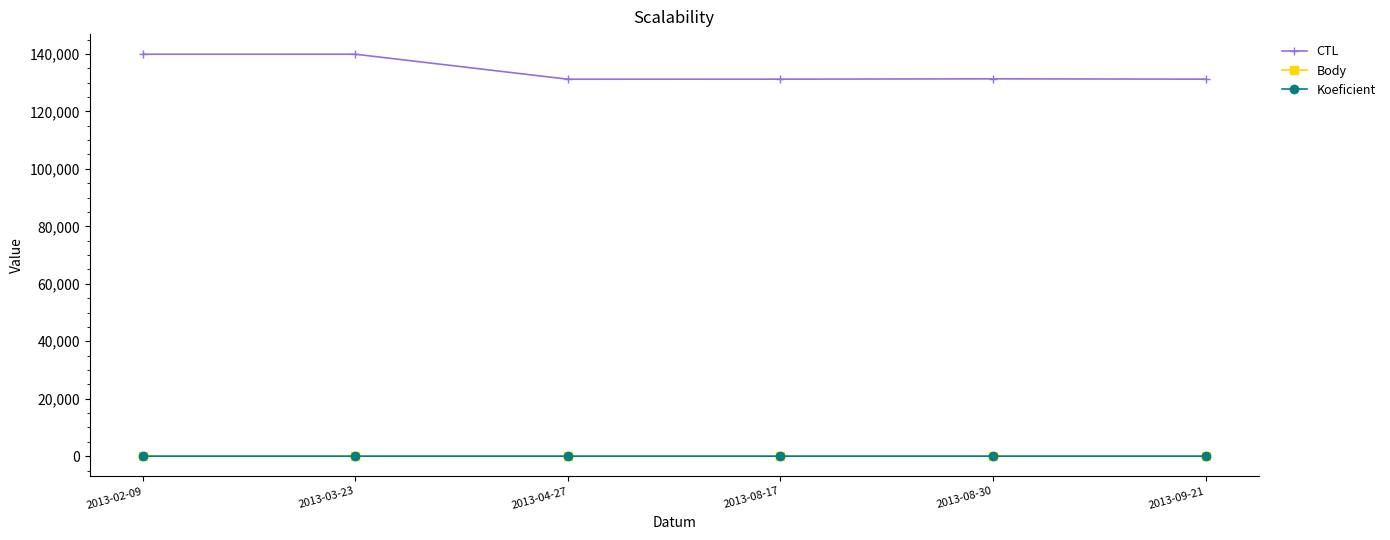

True or false: CTL and Koeficient cross at least once.

False